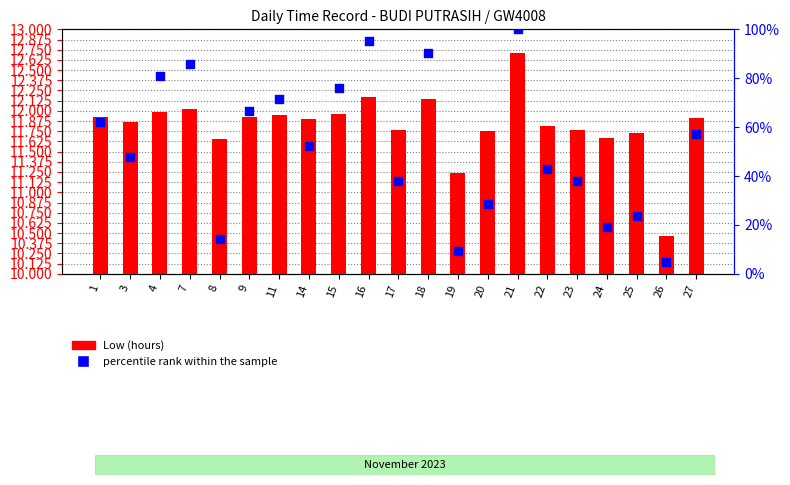

What is the ratio of the value at 16 to the value at 21?

1.0